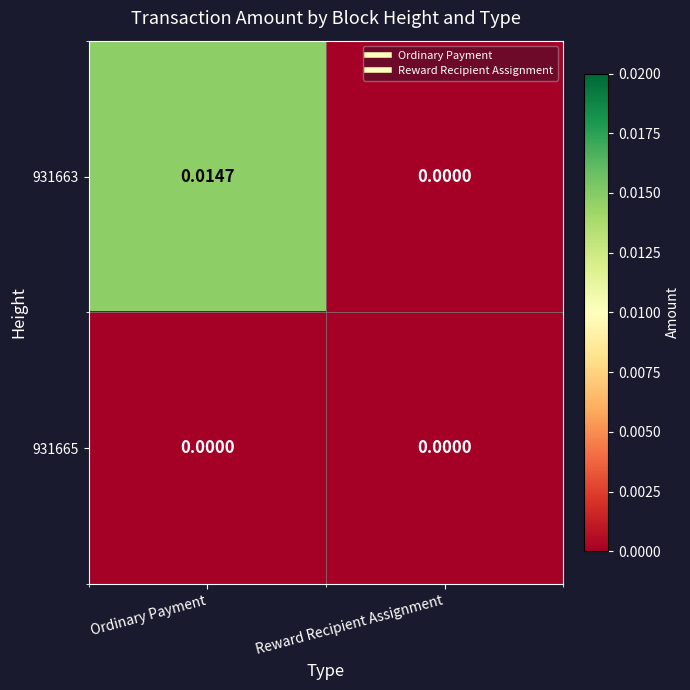

Count the number of categories in the chart.

2